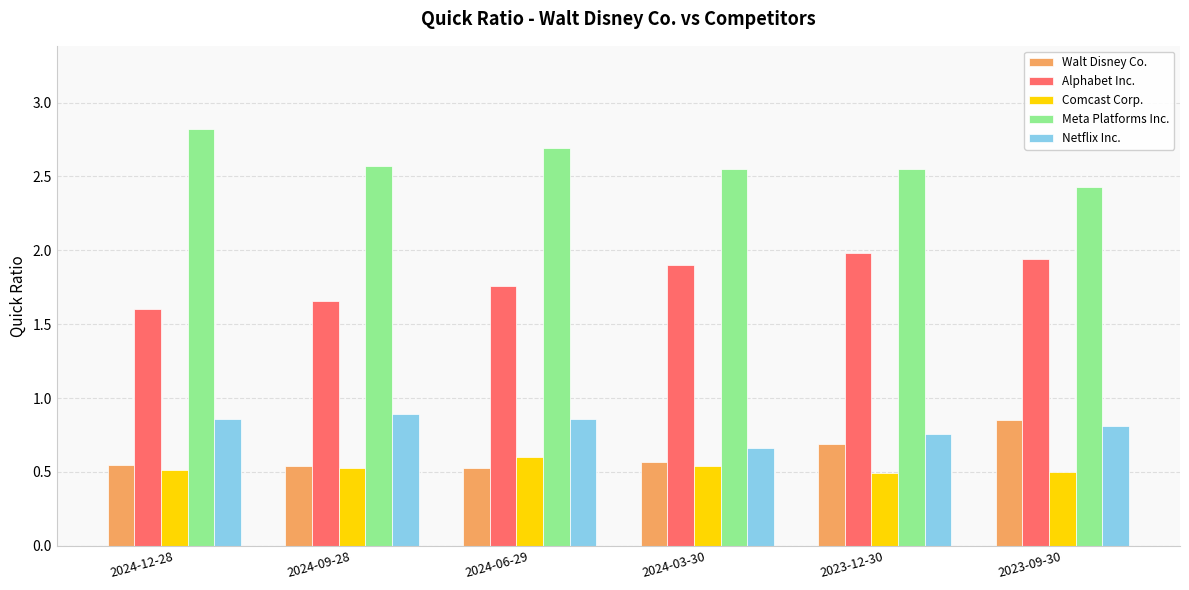

What position from the left is 2024-06-29?

3